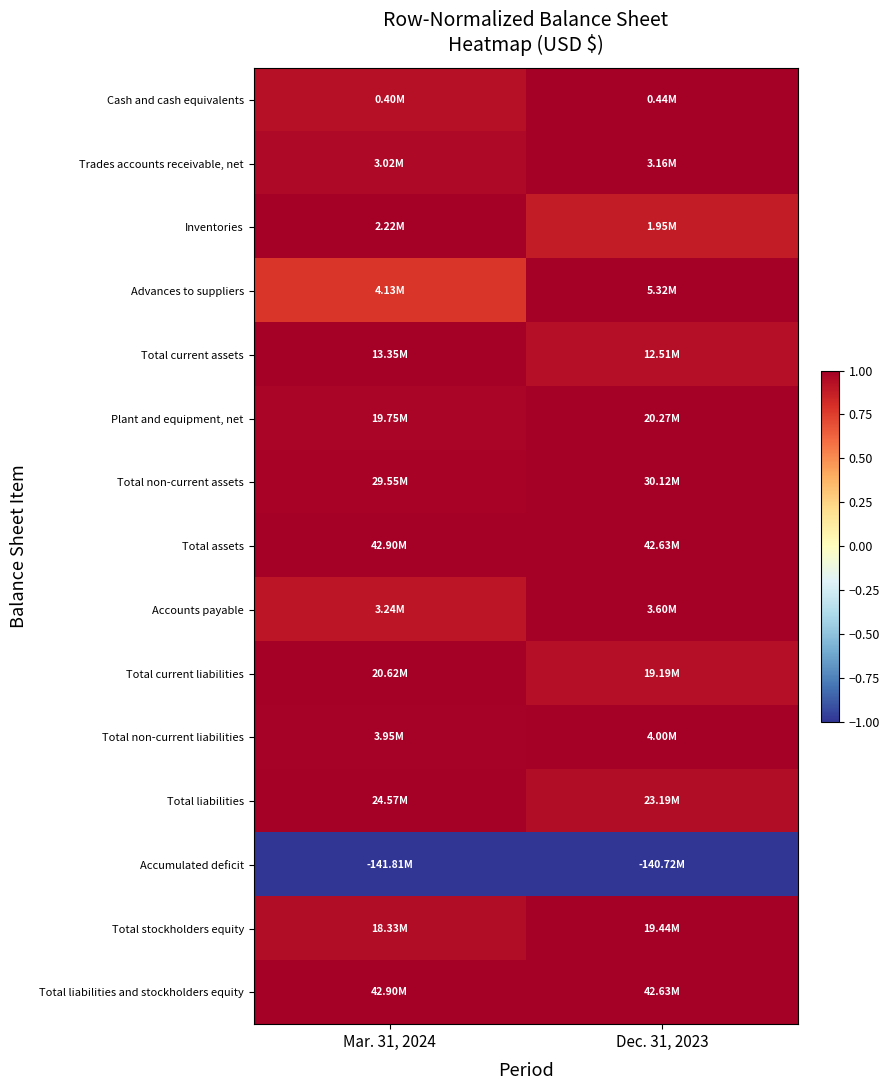

Reading left to right, list all the values displayed in this chart.

Cash and cash equivalents: Mar. 31, 2024=0.9	Dec. 31, 2023=1.0
Trades accounts receivable, net: Mar. 31, 2024=1.0	Dec. 31, 2023=1.0
Inventories: Mar. 31, 2024=1.0	Dec. 31, 2023=0.9
Advances to suppliers: Mar. 31, 2024=0.8	Dec. 31, 2023=1.0
Total current assets: Mar. 31, 2024=1.0	Dec. 31, 2023=0.9
Plant and equipment, net: Mar. 31, 2024=1.0	Dec. 31, 2023=1.0
Total non-current assets: Mar. 31, 2024=1.0	Dec. 31, 2023=1.0
Total assets: Mar. 31, 2024=1.0	Dec. 31, 2023=1.0
Accounts payable: Mar. 31, 2024=0.9	Dec. 31, 2023=1.0
Total current liabilities: Mar. 31, 2024=1.0	Dec. 31, 2023=0.9
Total non-current liabilities: Mar. 31, 2024=1.0	Dec. 31, 2023=1.0
Total liabilities: Mar. 31, 2024=1.0	Dec. 31, 2023=0.9
Accumulated deficit: Mar. 31, 2024=-1.0	Dec. 31, 2023=-1.0
Total stockholders equity: Mar. 31, 2024=0.9	Dec. 31, 2023=1.0
Total liabilities and stockholders equity: Mar. 31, 2024=1.0	Dec. 31, 2023=1.0